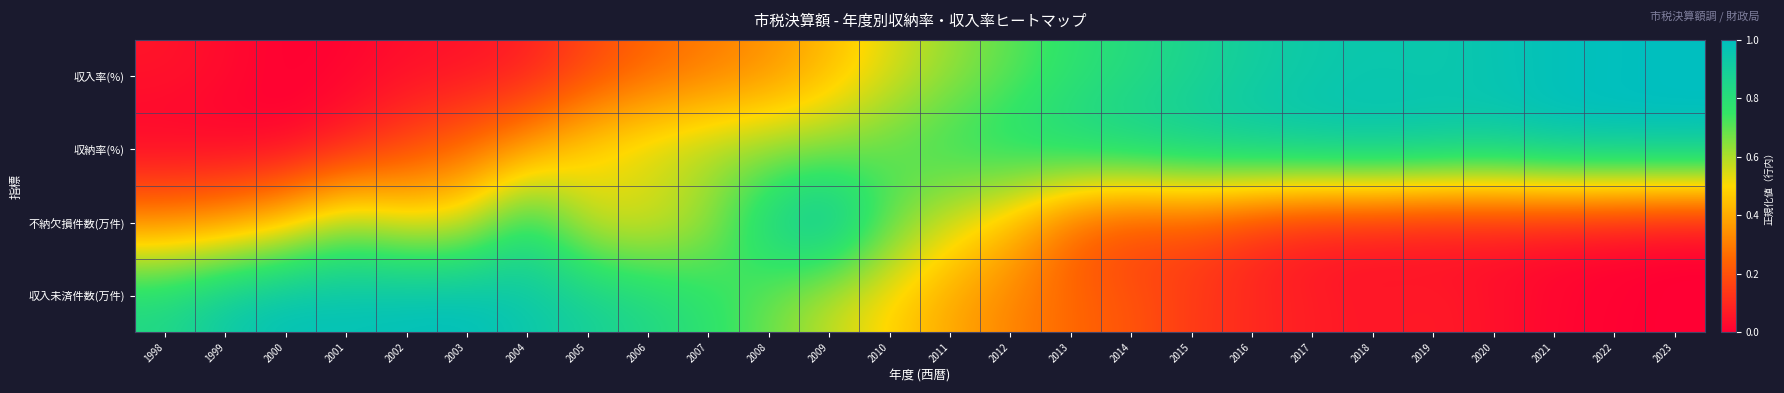

Reading left to right, list all the values displayed in this chart.

収入率(%): 1998=0.1	1999=0.0	2000=0.0	2001=0.0	2002=0.0	2003=0.0	2004=0.1	2005=0.2	2006=0.2	2007=0.3	2008=0.3	2009=0.4	2010=0.5	2011=0.6	2012=0.7	2013=0.8	2014=0.8	2015=0.9	2016=0.9	2017=0.9	2018=0.9	2019=0.9	2020=1.0	2021=1.0	2022=1.0	2023=1.0
収納率(%): 1998=0.0	1999=0.0	2000=0.0	2001=0.1	2002=0.2	2003=0.3	2004=0.4	2005=0.5	2006=0.6	2007=0.6	2008=0.6	2009=0.6	2010=0.7	2011=0.8	2012=0.8	2013=0.9	2014=0.9	2015=0.9	2016=1.0	2017=1.0	2018=1.0	2019=1.0	2020=0.9	2021=1.0	2022=1.0	2023=1.0
不納欠損件数(万件): 1998=0.3	1999=0.4	2000=0.5	2001=0.6	2002=0.5	2003=0.5	2004=0.8	2005=0.5	2006=0.5	2007=0.6	2008=0.9	2009=1.0	2010=0.7	2011=0.5	2012=0.4	2013=0.2	2014=0.1	2015=0.2	2016=0.1	2017=0.1	2018=0.1	2019=0.0	2020=0.0	2021=0.0	2022=0.0	2023=0.0
収入未済件数(万件): 1998=0.8	1999=0.9	2000=1.0	2001=1.0	2002=1.0	2003=1.0	2004=0.9	2005=0.9	2006=0.8	2007=0.8	2008=0.7	2009=0.6	2010=0.5	2011=0.4	2012=0.3	2013=0.3	2014=0.2	2015=0.1	2016=0.1	2017=0.1	2018=0.1	2019=0.1	2020=0.0	2021=0.0	2022=0.0	2023=0.0